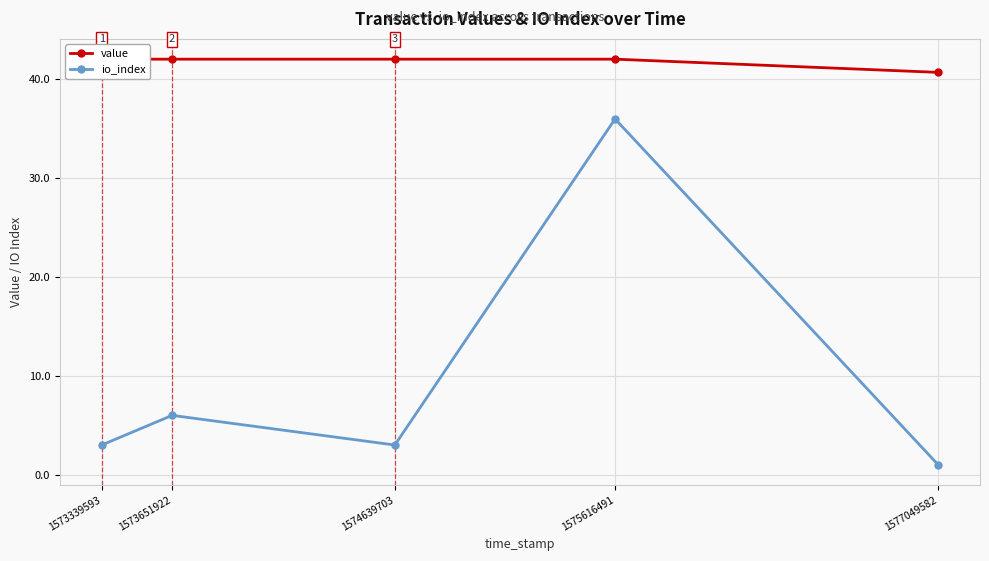

List the series in order of their peak value, lowest first.

io_index, value